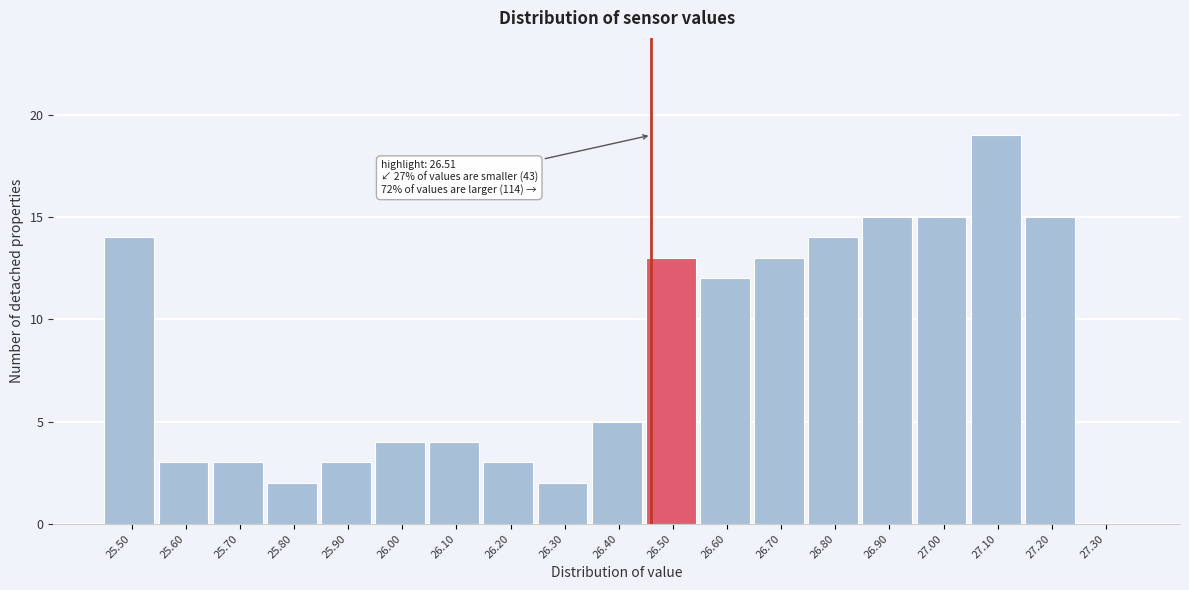

Reading left to right, transcribe all the data shown in this chart.

25.50=14	25.60=3	25.70=3	25.80=2	25.90=3	26.00=4	26.10=4	26.20=3	26.30=2	26.40=5	26.50=13	26.60=12	26.70=13	26.80=14	26.90=15	27.00=15	27.10=19	27.20=15	27.30=0